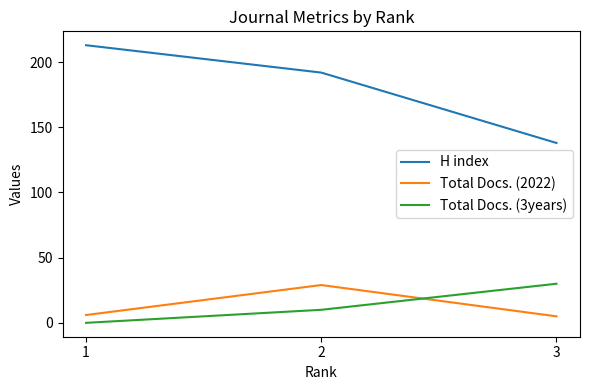

Which series has the widest spread of values?

H index